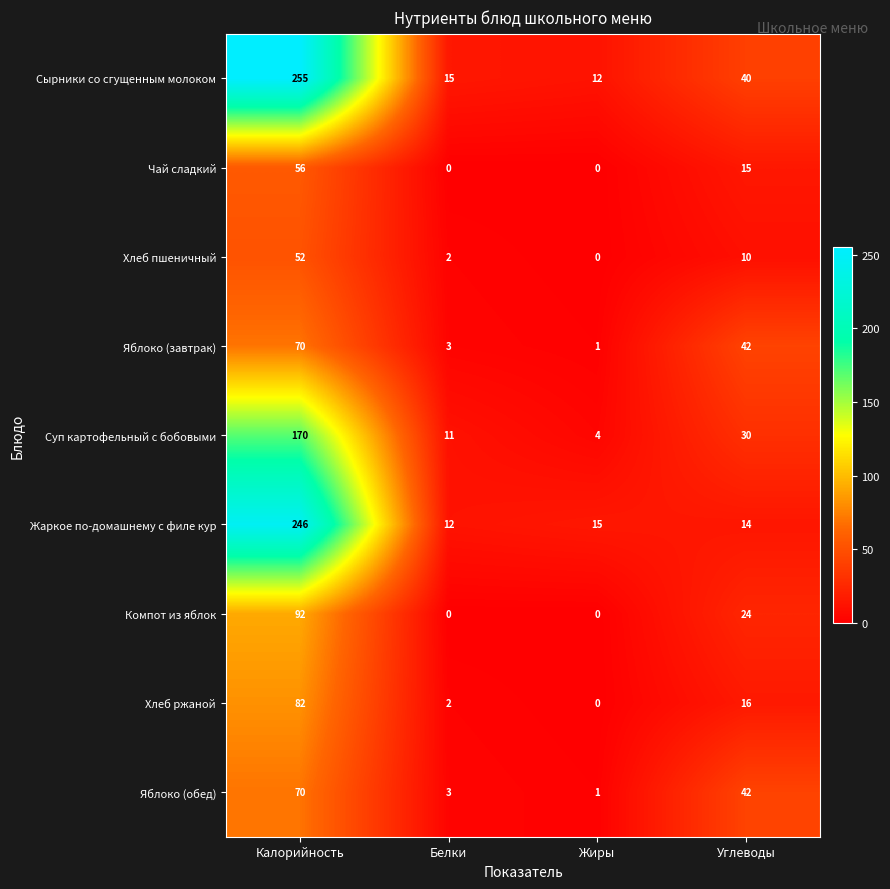

Rank the categories by Жаркое по-домашнему с филе кур value from highest to lowest.

Калорийность, Жиры, Углеводы, Белки